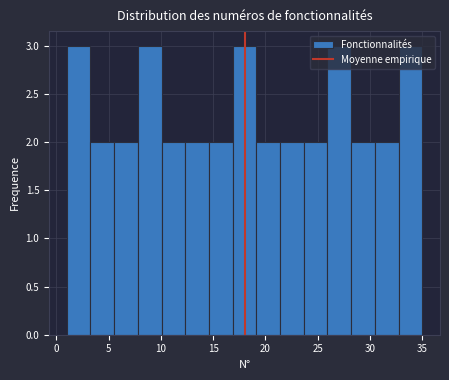

How tall is the bar that spans 12.5 to 14.5 on the x-axis? Neither the bar edges nor the heights are printed on the chart, so give them approximately, as read against the axes.

2